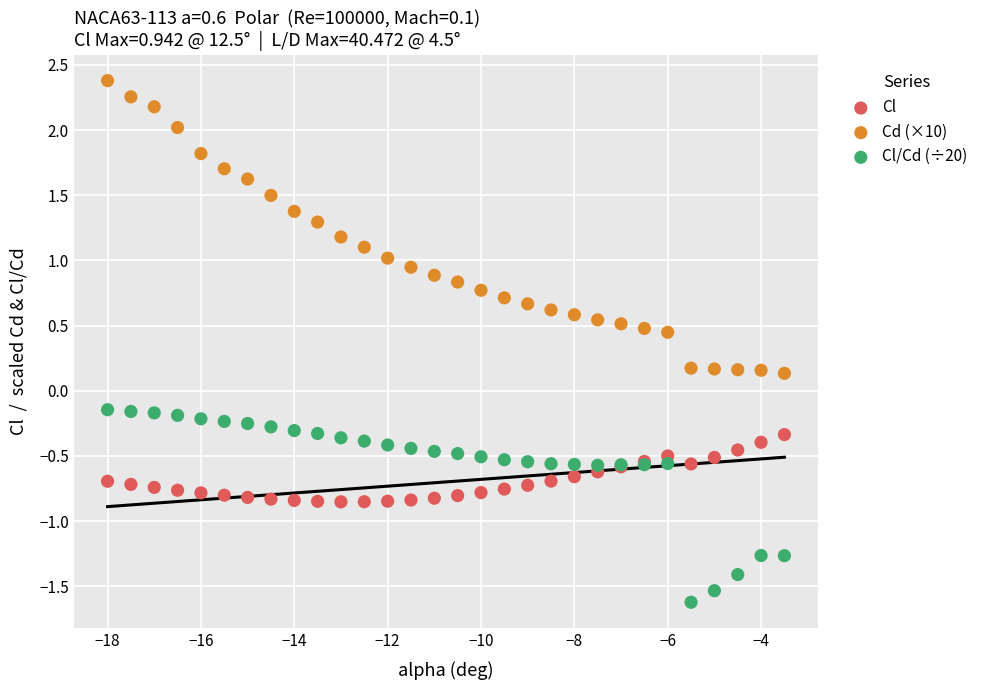

What are all the series names shown in the legend?

Cl, Cd (×10), Cl/Cd (÷20)